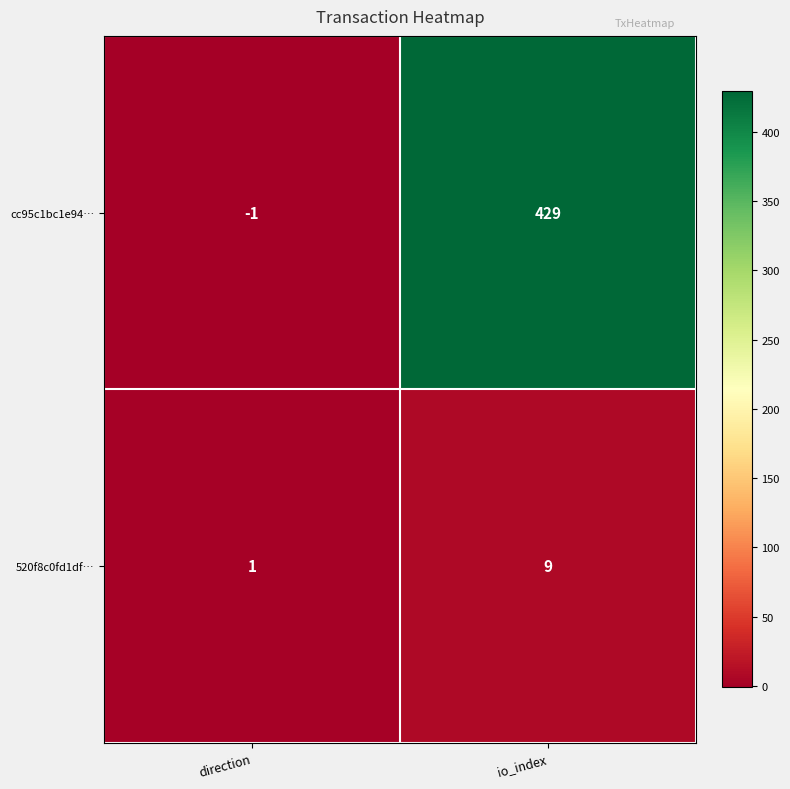

Rank the series by their average value, from highest to lowest.

cc95c1bc1e94…, 520f8c0fd1df…